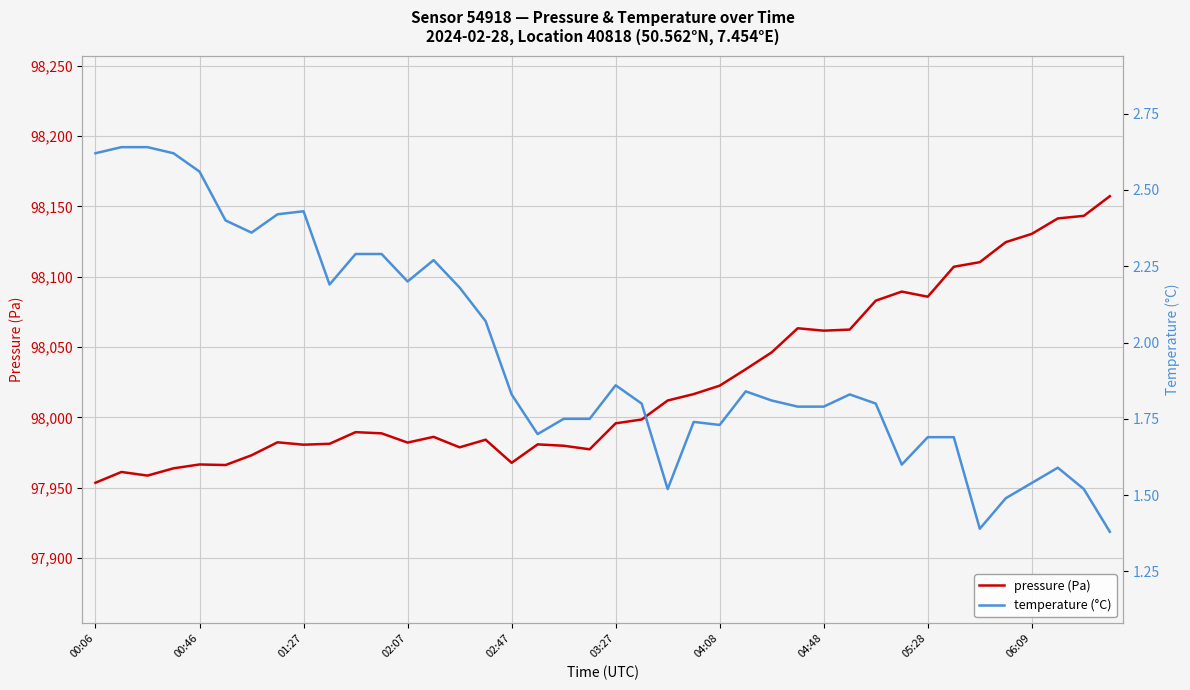

What is the lowest value of the pressure (Pa) series?

97953.5